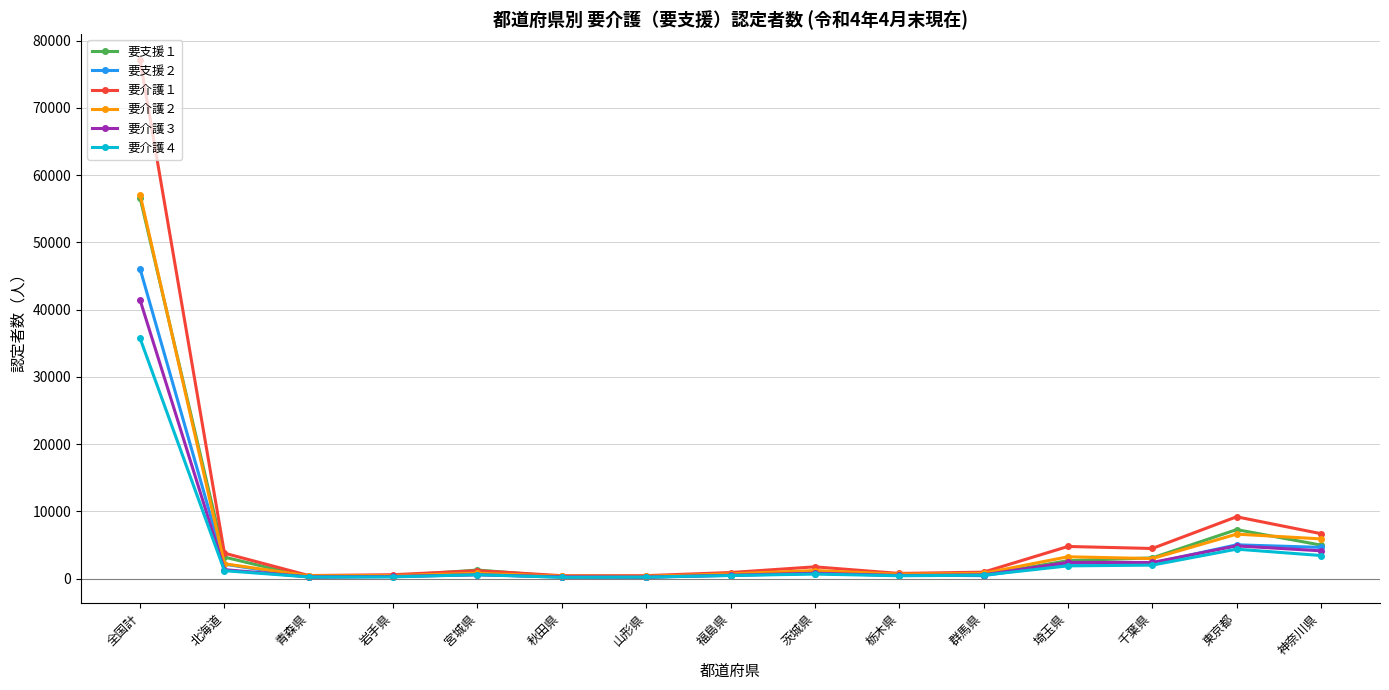

What is the spread (max minus min) of values at 宮城県?

707